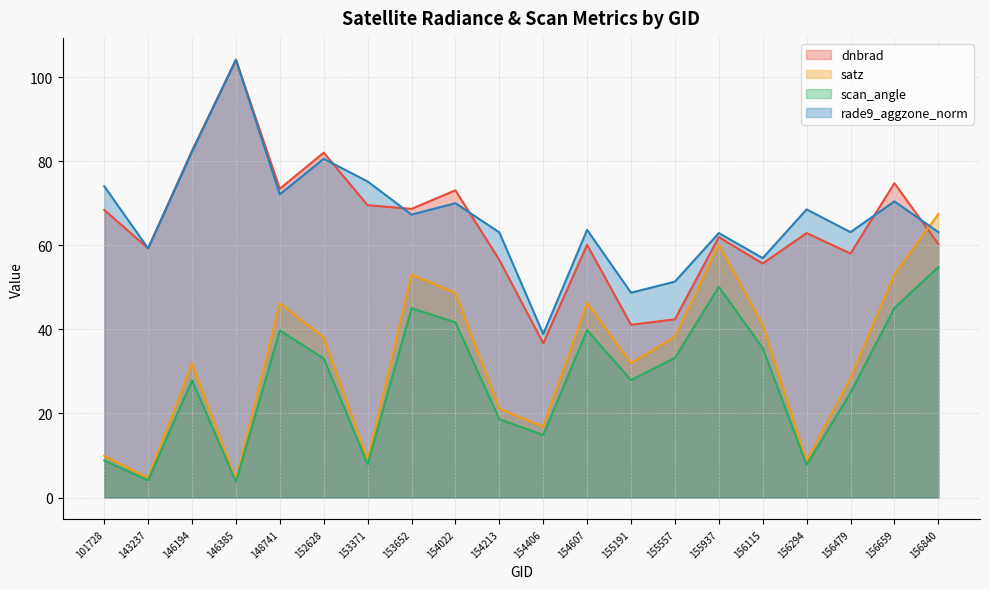

Reading right to left, what are all the values shown in this chart?

dnbrad: 60.3	74.8	58.0	62.9	55.7	62.0	42.4	41.1	60.1	36.7	56.5	73.1	68.7	69.6	82.0	73.4	104.1	82.5	59.3	68.4
satz: 67.4	53.1	28.4	8.8	41.1	60.1	38.2	31.9	46.3	16.9	21.2	48.7	53.0	8.9	38.1	46.2	4.3	31.9	4.6	9.9
scan_angle: 54.8	45.1	24.9	7.8	35.6	50.1	33.2	27.9	39.8	14.9	18.6	41.7	45.0	7.9	33.1	39.7	3.8	27.9	4.1	8.8
rade9_aggzone_norm: 63.1	70.4	63.1	68.5	57.0	62.9	51.4	48.7	63.7	38.9	63.1	70.0	67.3	75.2	80.6	72.1	104.1	82.2	59.3	74.1